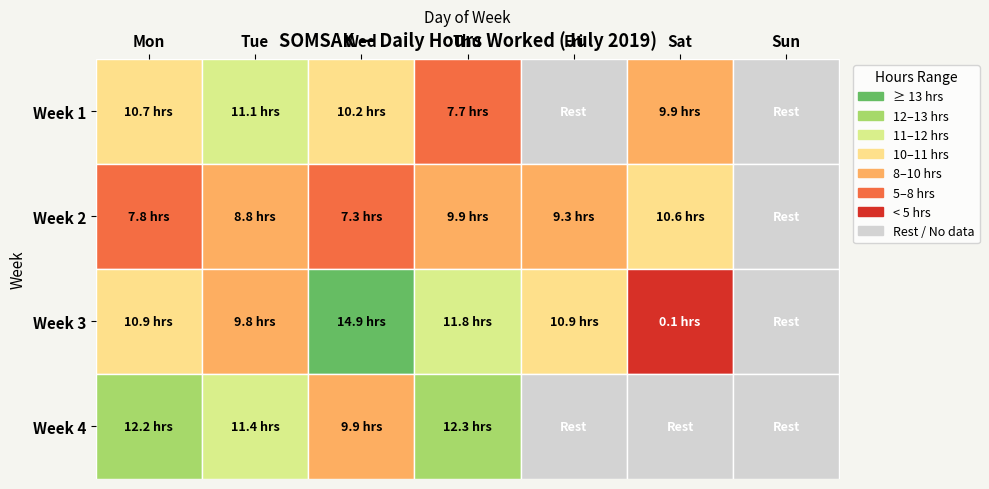

Reading left to right, list all the values displayed in this chart.

Week 1: 10.7	11.1	10.2	7.7	0.0	9.9	0.0
Week 2: 7.8	8.8	7.3	9.9	9.3	10.6	0.0
Week 3: 10.9	9.8	14.9	11.8	10.9	0.1	0.0
Week 4: 12.2	11.4	9.9	12.3	0.0	0.0	0.0